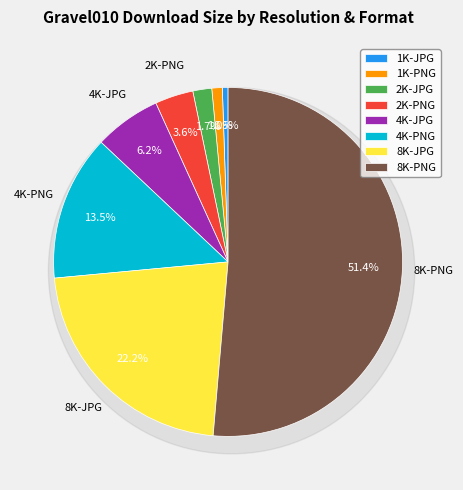

What percentage do 4K-PNG and 2K-PNG together represent?

17.1%